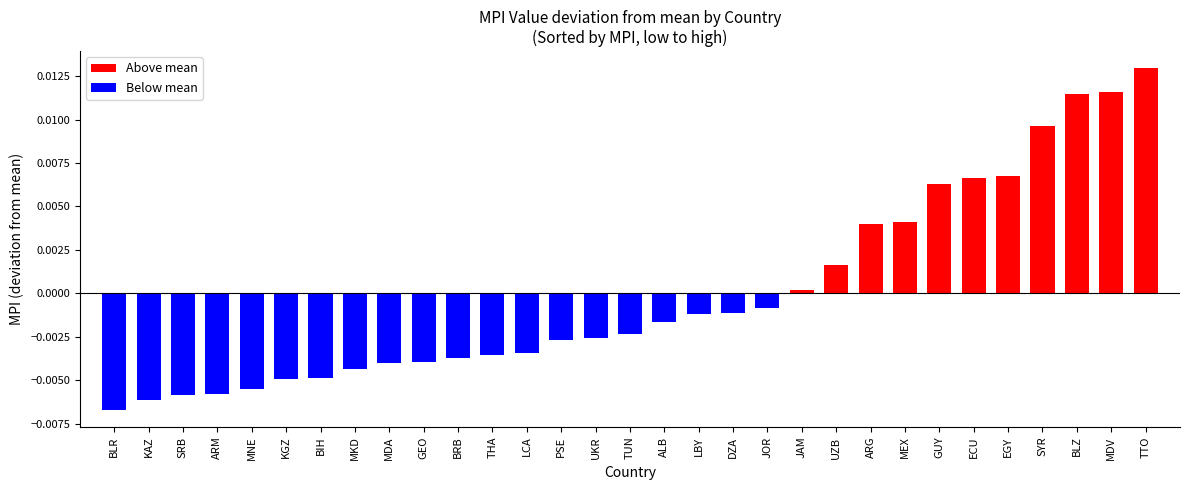

True or false: the data shows -0.0 at GEO.

True